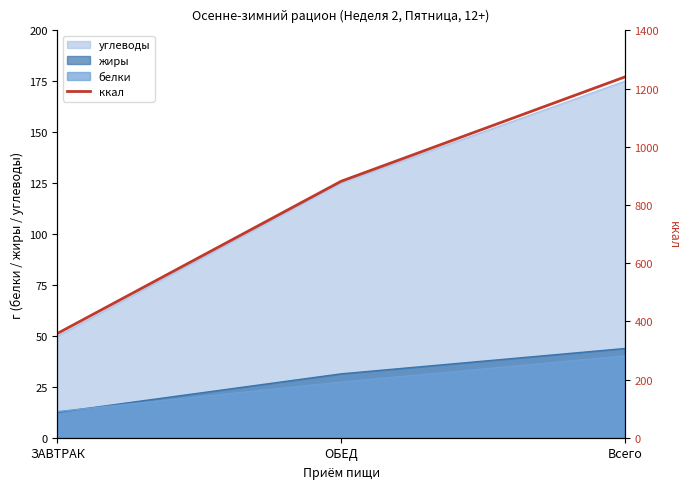

List the labels in order of value, largest first.

Всего, ОБЕД, ЗАВТРАК